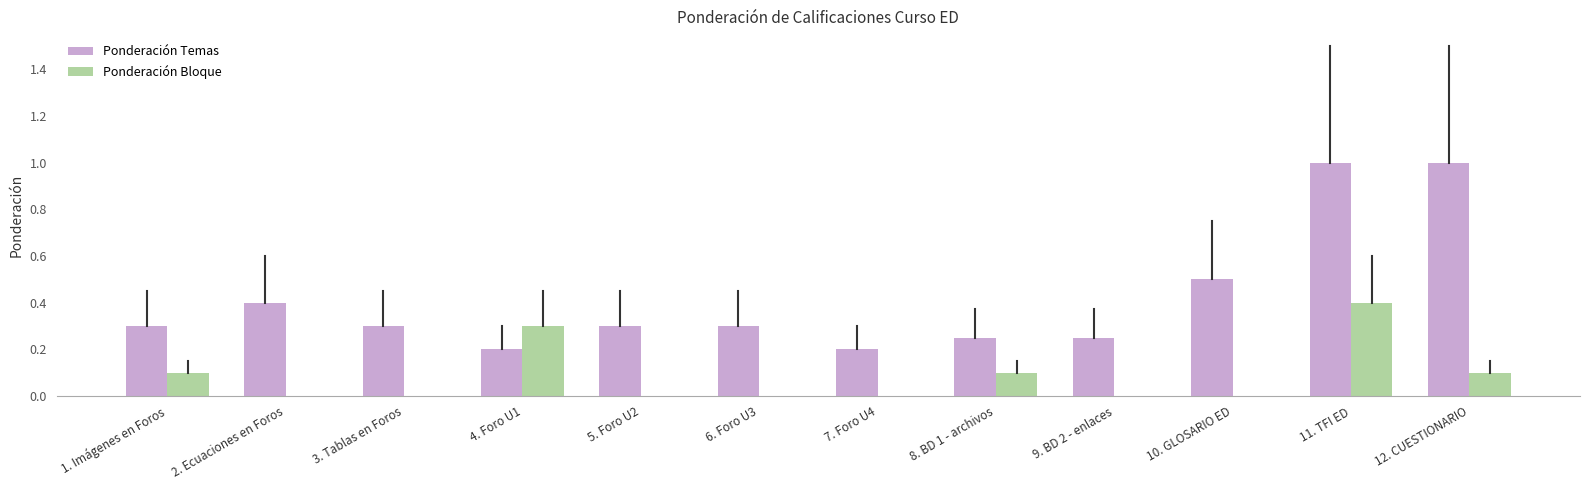

What is the greatest value displayed?

1.0